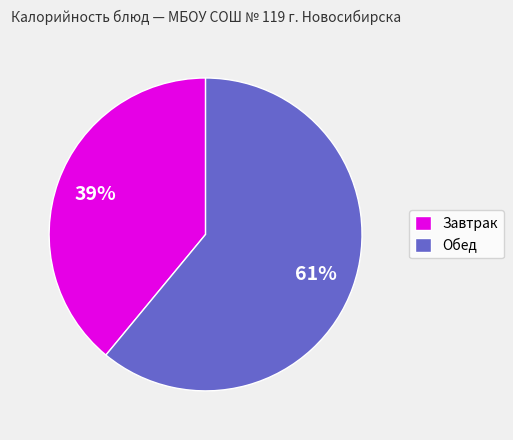

Between Завтрак and Обед, which is larger?

Обед